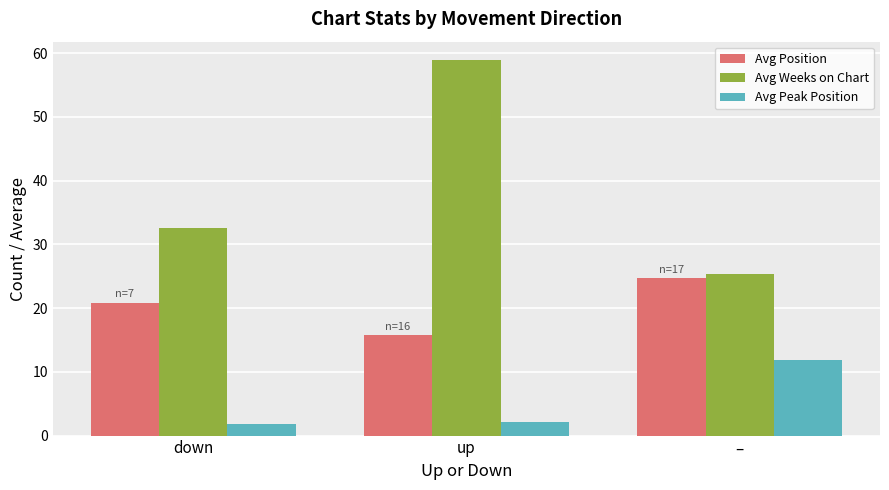

How many values in the Avg Weeks on Chart series are below 32?

1